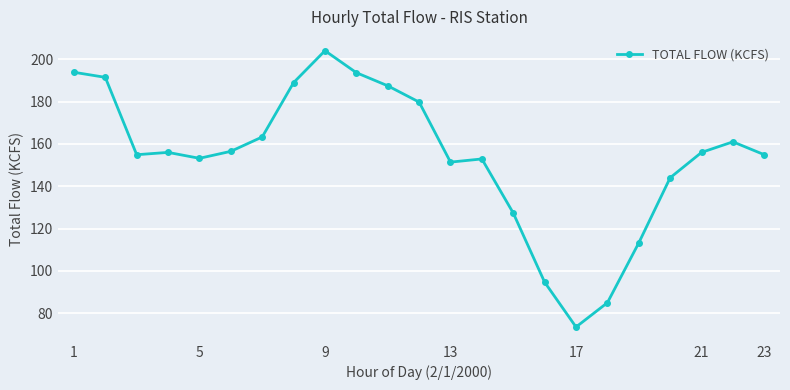

What is the difference between the maximum and second lowest values?

119.2